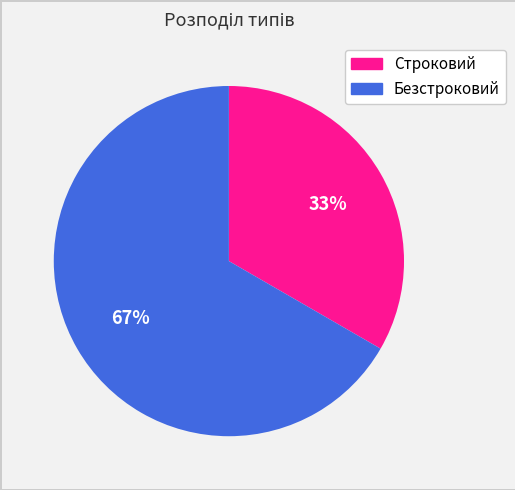

To the nearest percent, what is the average slice percentage?

50%